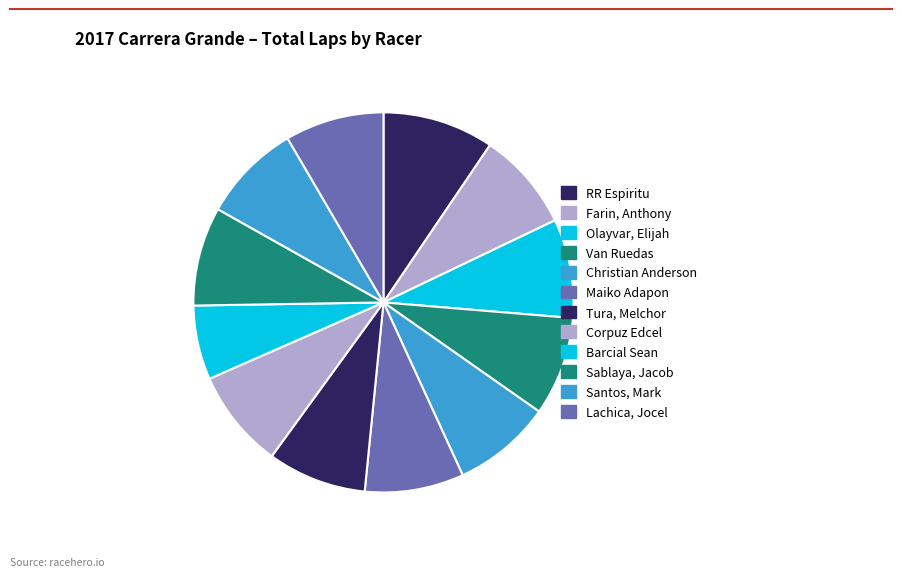

How many segments does this pie chart have?

12